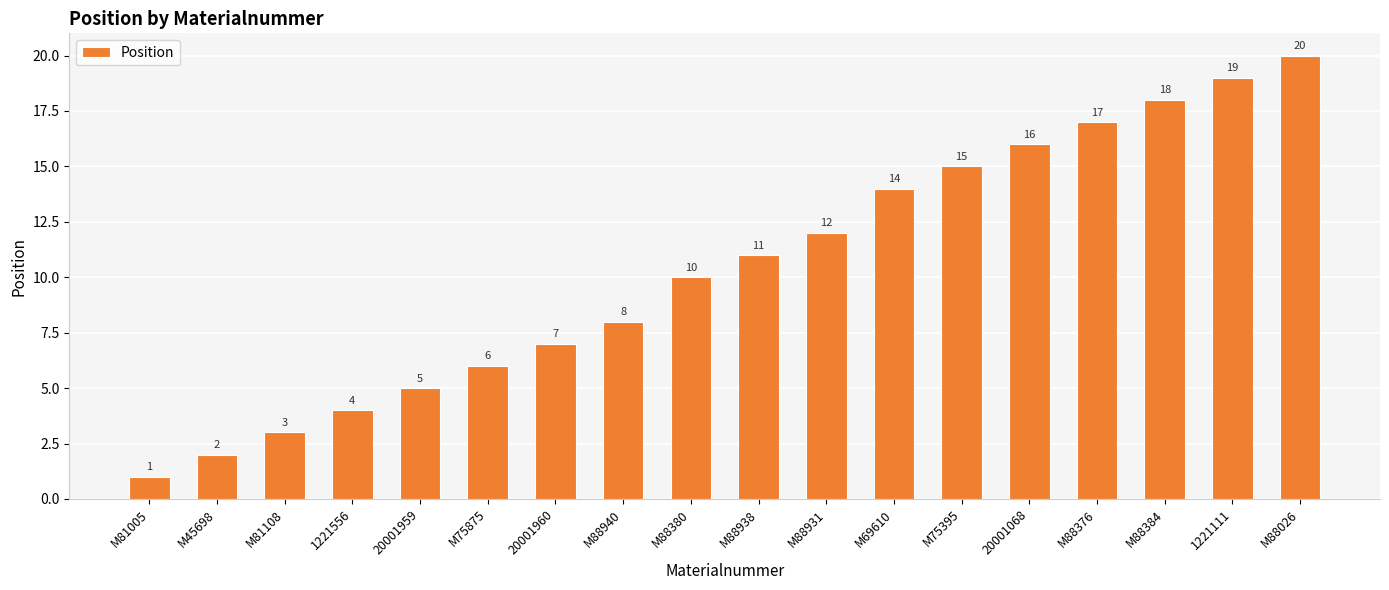

Reading right to left, list all the values displayed in this chart.

20	19	18	17	16	15	14	12	11	10	8	7	6	5	4	3	2	1